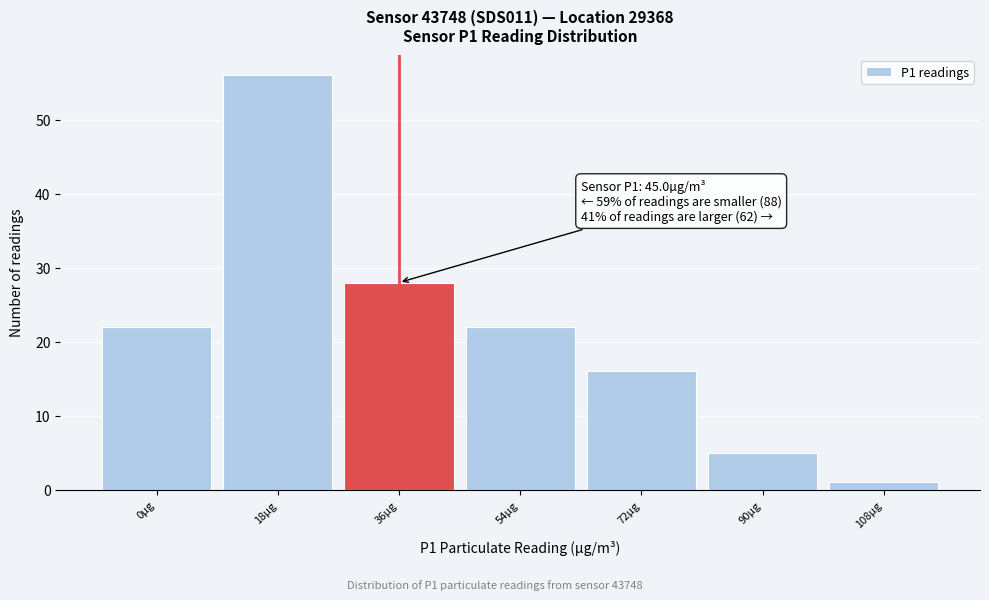

Reading right to left, transcribe all the data shown in this chart.

1	5	16	22	28	56	22